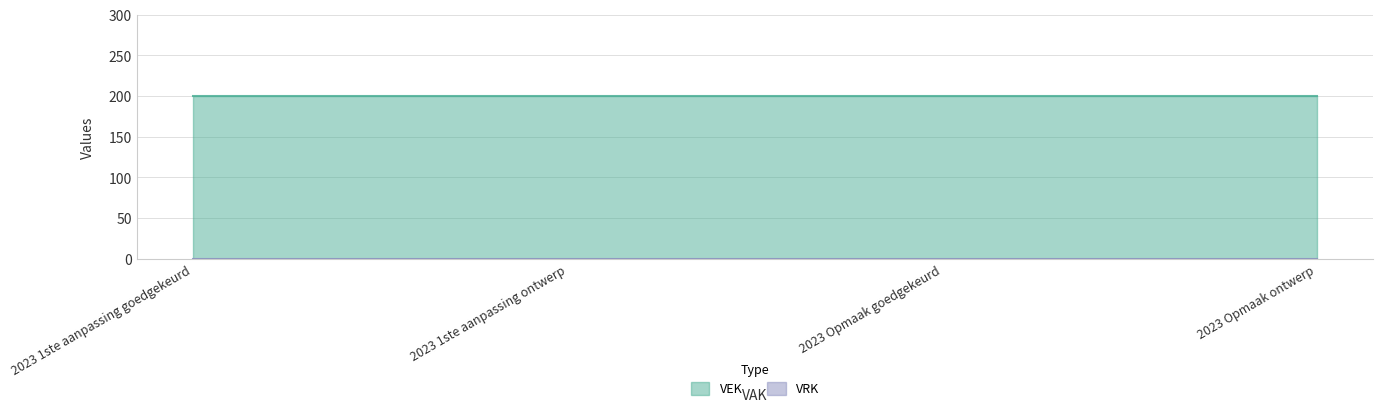

The VEK series shows 200 at 2023 Opmaak ontwerp. True or false?

True